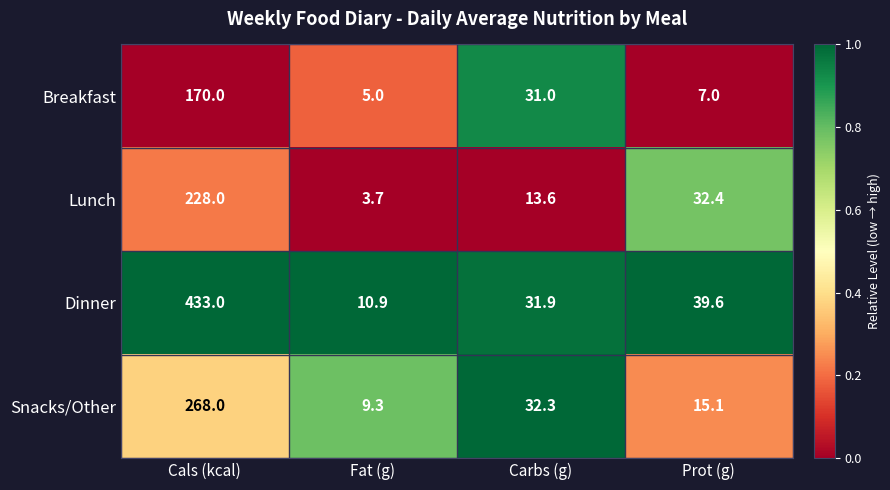

Reading right to left, transcribe all the data shown in this chart.

Breakfast: Prot (g)=7.0	Carbs (g)=31.0	Fat (g)=5.0	Cals (kcal)=170.0
Lunch: Prot (g)=32.4	Carbs (g)=13.6	Fat (g)=3.7	Cals (kcal)=228.0
Dinner: Prot (g)=39.6	Carbs (g)=31.9	Fat (g)=10.9	Cals (kcal)=433.0
Snacks/Other: Prot (g)=15.1	Carbs (g)=32.3	Fat (g)=9.3	Cals (kcal)=268.0